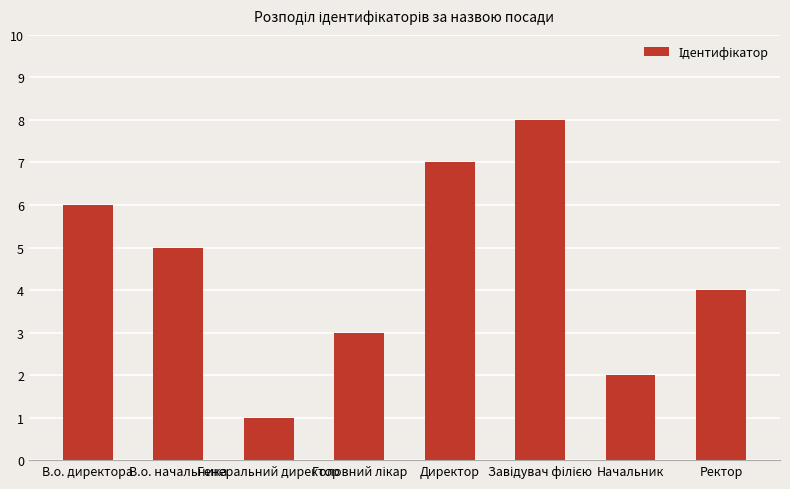

Where does the data first go above 5?

В.о. директора